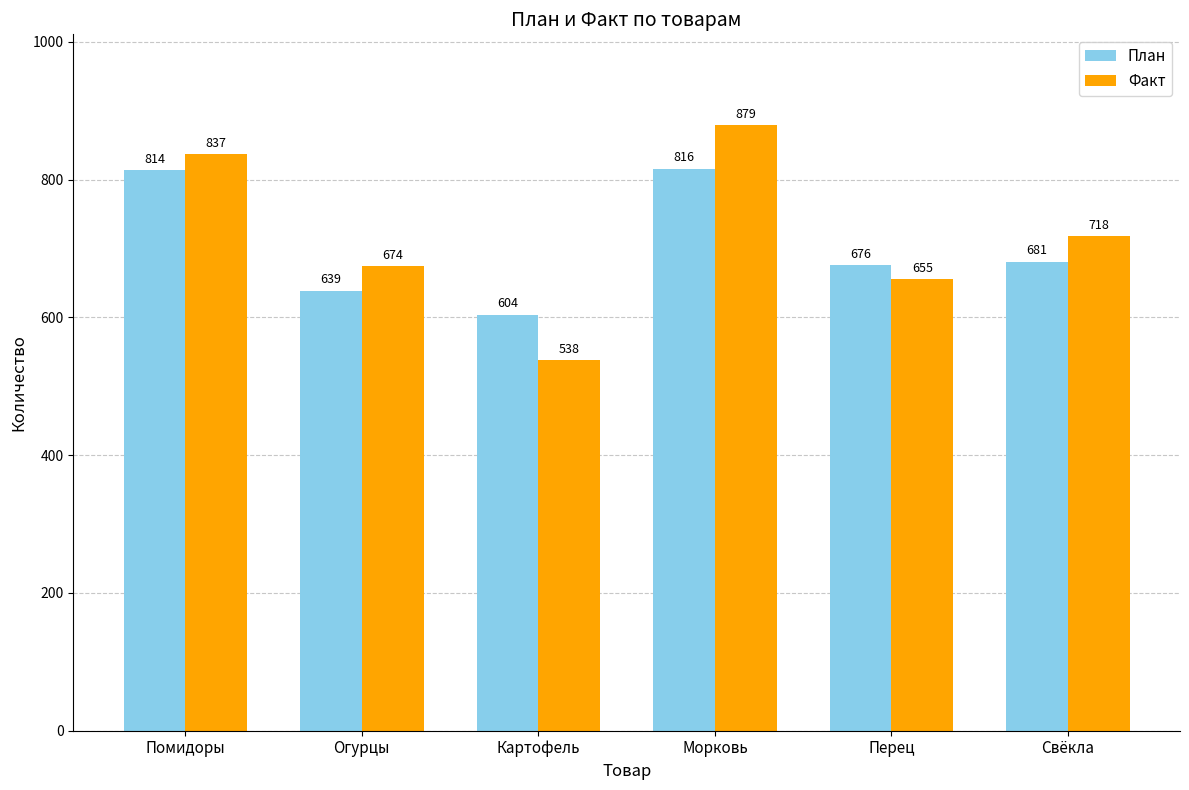

Does the chart contain any negative values?

No